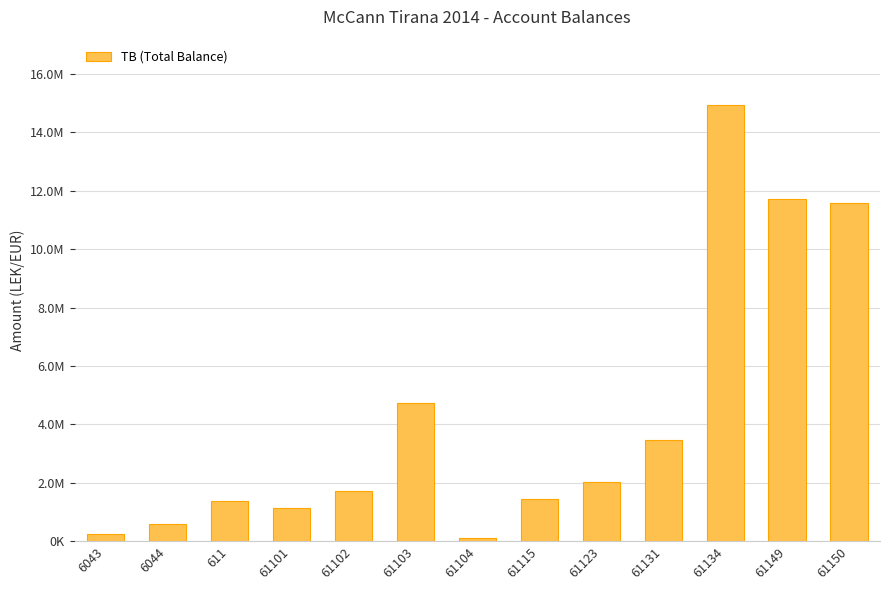

Are the bars horizontal?

No